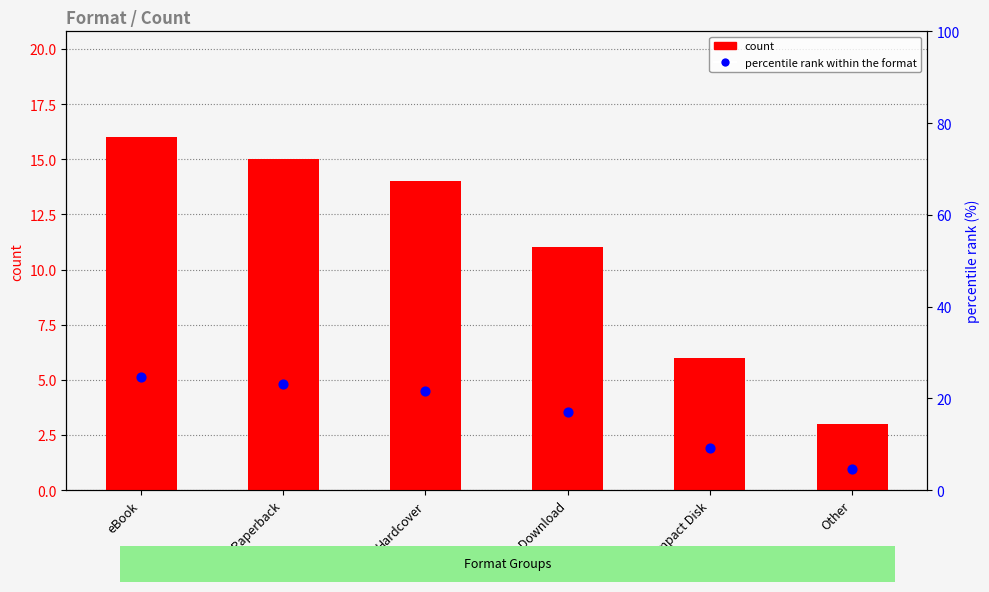

What is the total value across all series at Compact Disk?

15.2